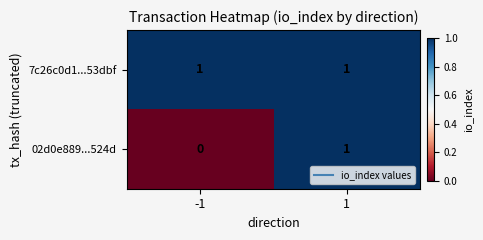

Is it true that 7c26c0d1...53dbf equals 1 at 1?

True